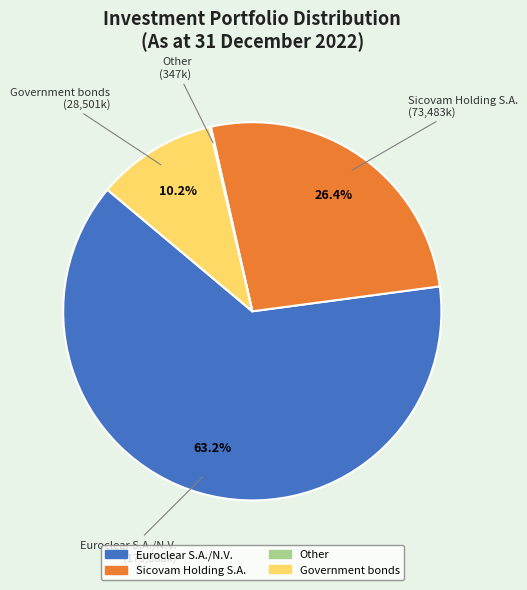

Does Euroclear S.A./N.V. represent more than half of the total?

Yes